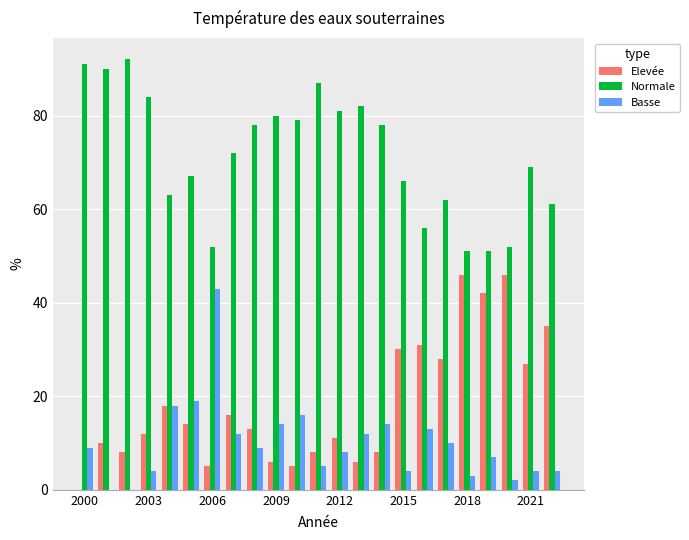

Which series has the largest total across all categories?

Normale